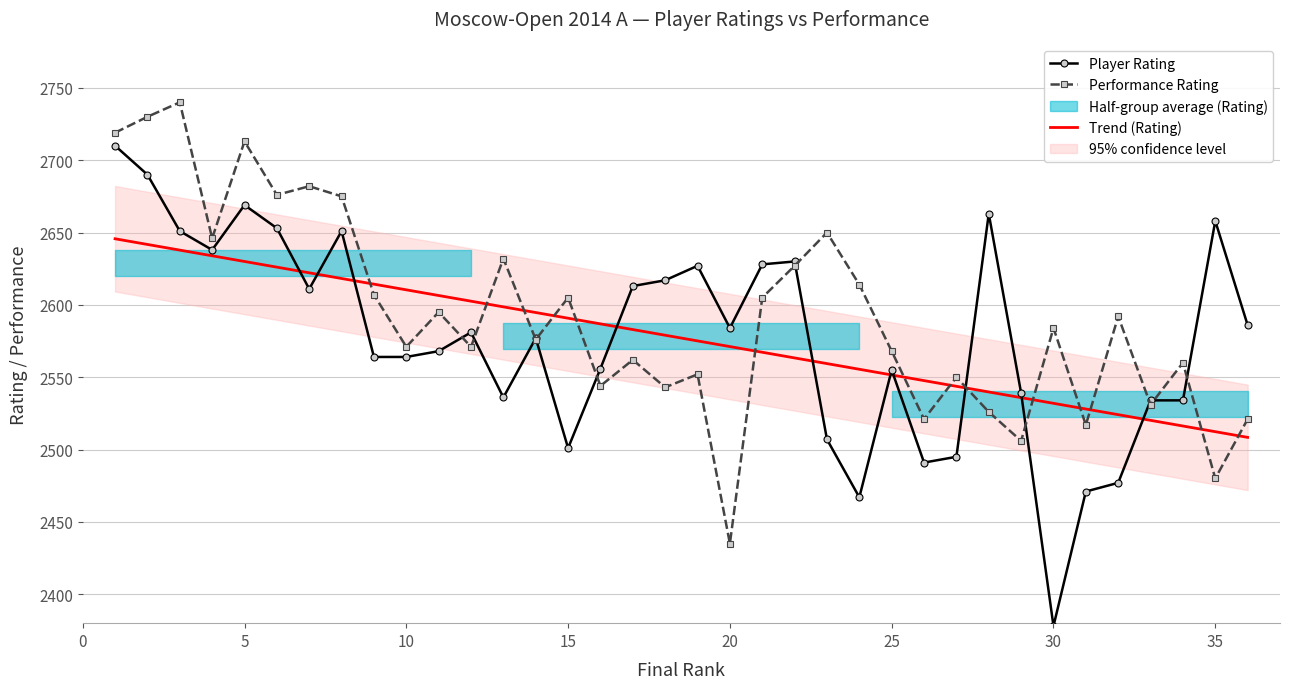

True or false: Trend (Rating) and Performance Rating cross at least once.

True